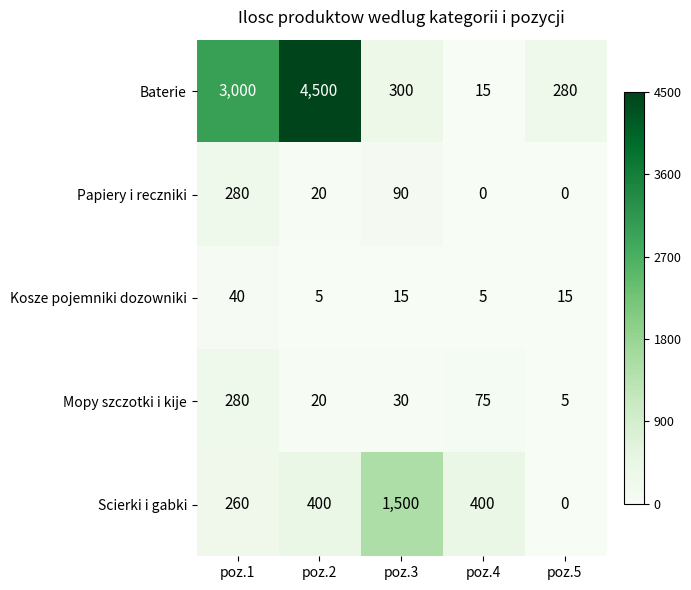

How many data points in Papiery i reczniki are less than 20?

2